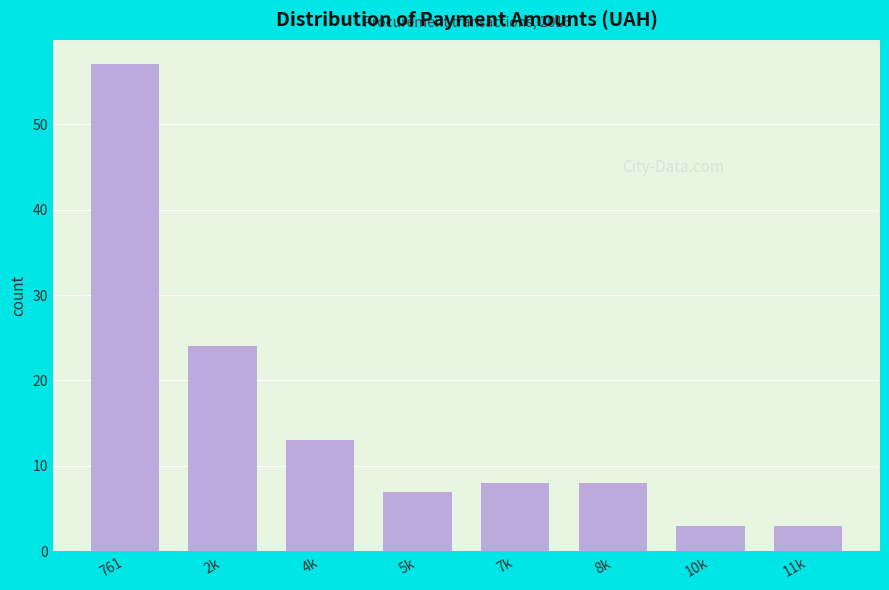

Reading left to right, extract all data points from this chart.

761=57	2k=24	4k=13	5k=7	7k=8	8k=8	10k=3	11k=3